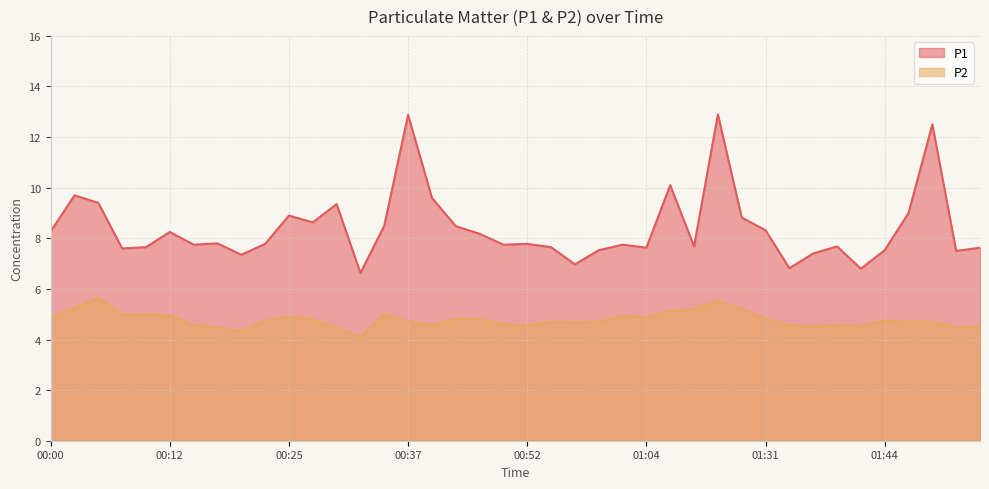

Reading right to left, extract all data points from this chart.

P1: 01:54=7.6	01:51=7.5	01:49=12.5	01:46=9.0	01:44=7.5	01:41=6.8	01:39=7.7	01:36=7.4	01:34=6.8	01:31=8.3	01:17=8.8	01:12=12.9	01:09=7.7	01:07=10.1	01:04=7.6	01:02=7.8	00:59=7.5	00:57=7.0	00:54=7.7	00:52=7.8	00:49=7.8	00:44=8.2	00:42=8.5	00:39=9.6	00:37=12.9	00:34=8.5	00:32=6.6	00:29=9.3	00:27=8.6	00:25=8.9	00:22=7.8	00:20=7.3	00:17=7.8	00:15=7.8	00:12=8.2	00:10=7.7	00:07=7.6	00:05=9.4	00:03=9.7	00:00=8.3
P2: 01:54=4.5	01:51=4.5	01:49=4.7	01:46=4.7	01:44=4.8	01:41=4.5	01:39=4.6	01:36=4.5	01:34=4.5	01:31=4.8	01:17=5.2	01:12=5.5	01:09=5.2	01:07=5.1	01:04=4.9	01:02=4.9	00:59=4.7	00:57=4.7	00:54=4.7	00:52=4.5	00:49=4.6	00:44=4.8	00:42=4.8	00:39=4.6	00:37=4.7	00:34=5.0	00:32=4.1	00:29=4.5	00:27=4.8	00:25=4.9	00:22=4.8	00:20=4.3	00:17=4.5	00:15=4.6	00:12=5.0	00:10=5.0	00:07=5.0	00:05=5.7	00:03=5.2	00:00=4.9